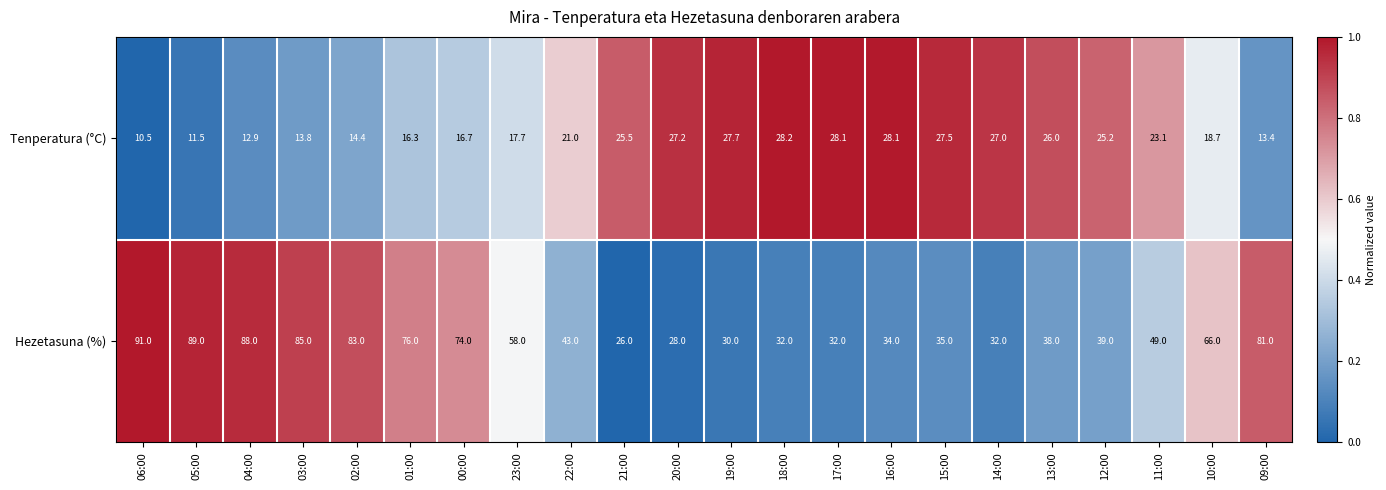

What is the difference between the highest and lowest values at 04:00?

75.1